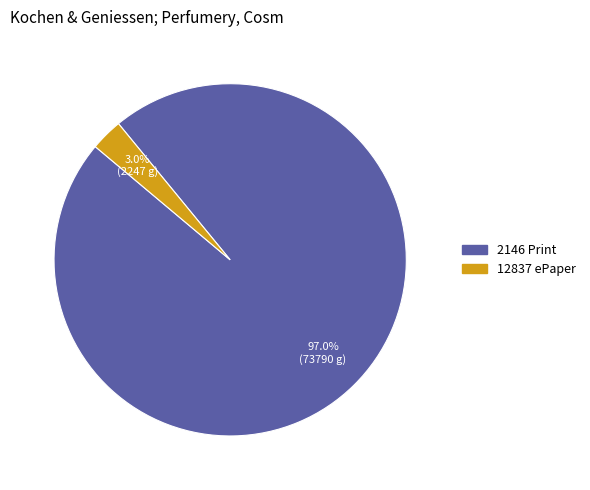

Is there a majority slice in this chart?

Yes